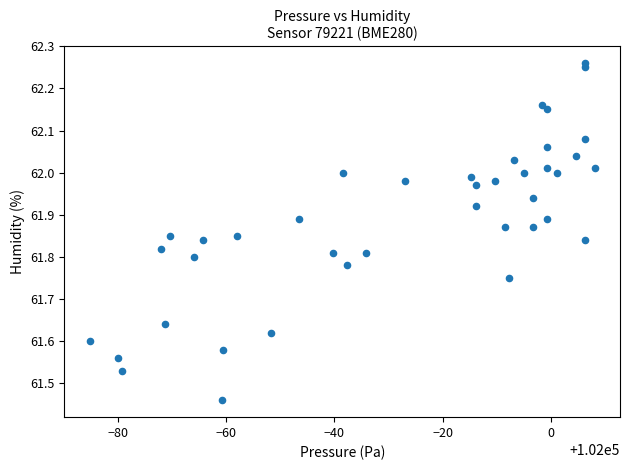

What is the range of Y values (max minus min)?

0.8